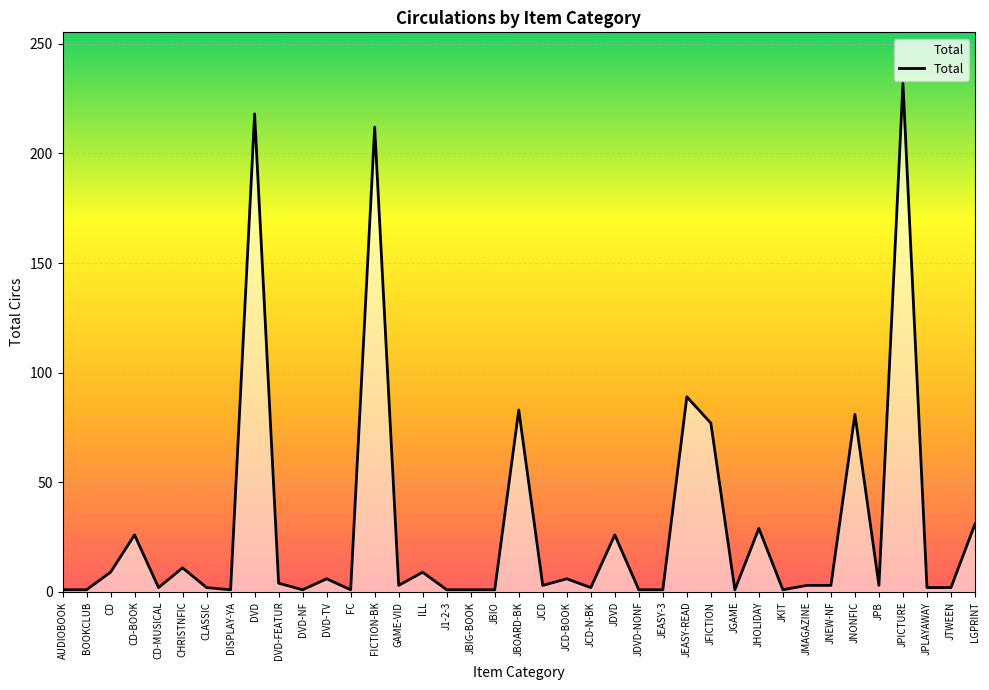

Which category has the highest value across all series?

JPICTURE